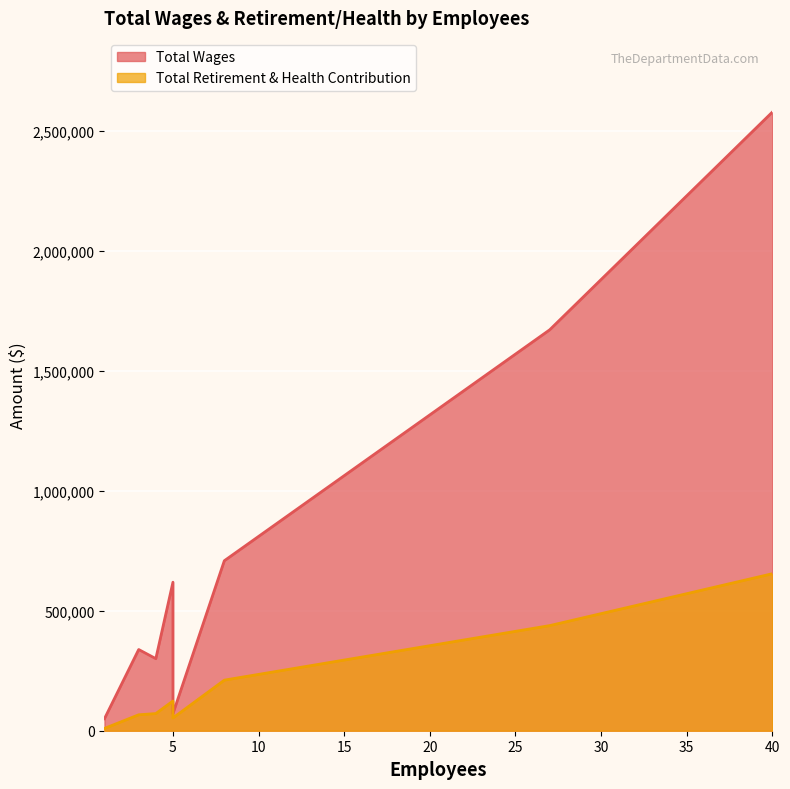

Read the Total Wages value at 40.

2579467